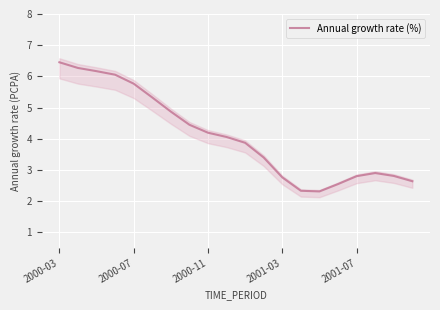

At which label does Annual growth rate (%) reach its peak?

2000-03